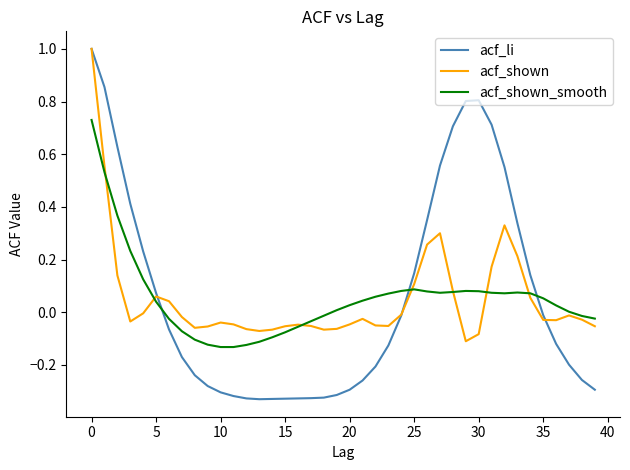

What is the greatest value displayed?

1.0